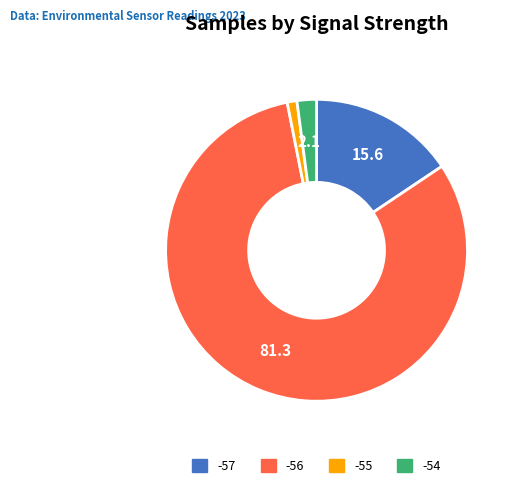

True or false: -57 accounts for 16% of the total.

True